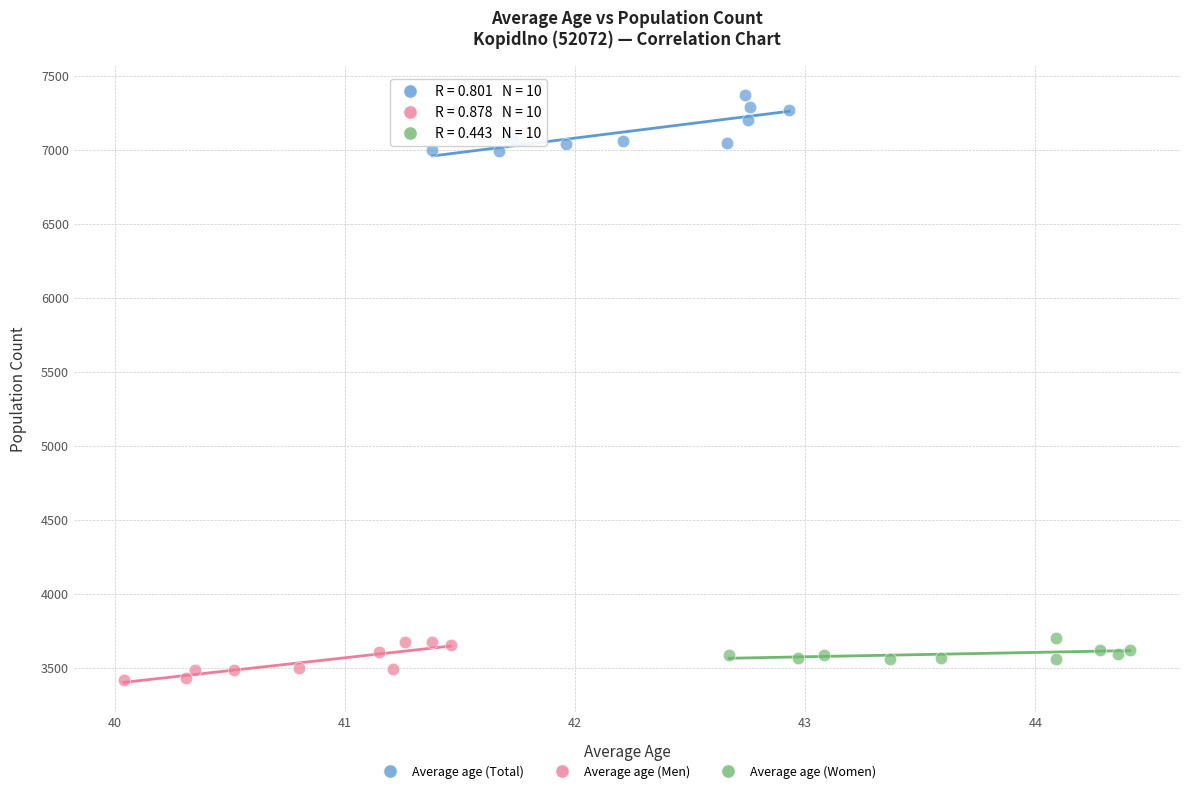

Which series has the largest Y range (max minus min)?

Average age (Total)